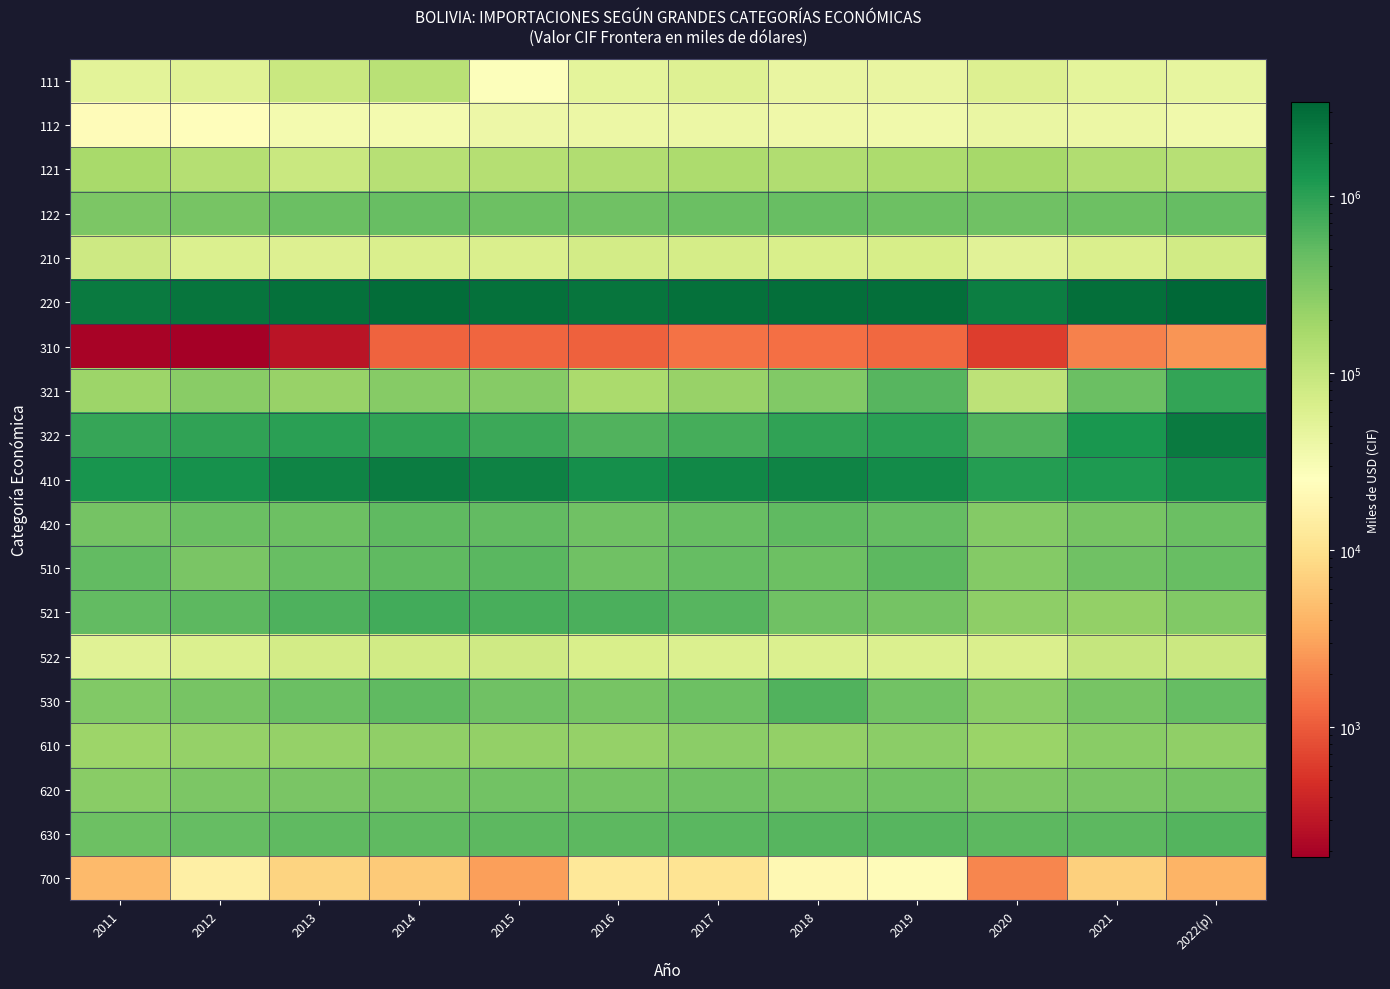

Which category has the highest value across all series?

2022(p)